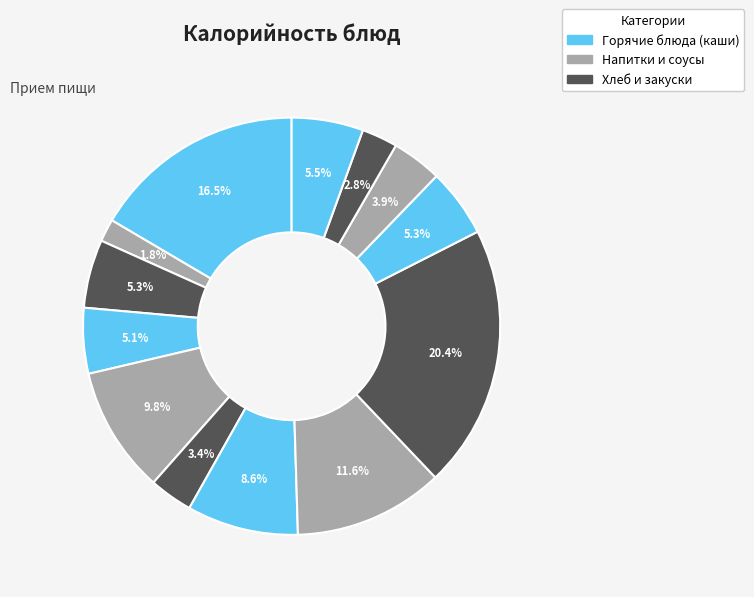

Count the number of slices in the pie.

13